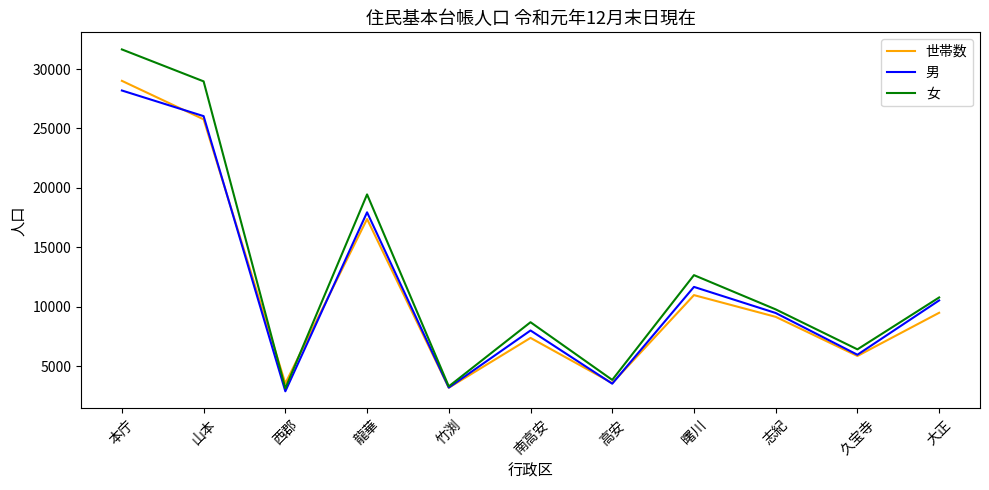

Is it true that 世帯数 equals 17388 at 龍華?

True